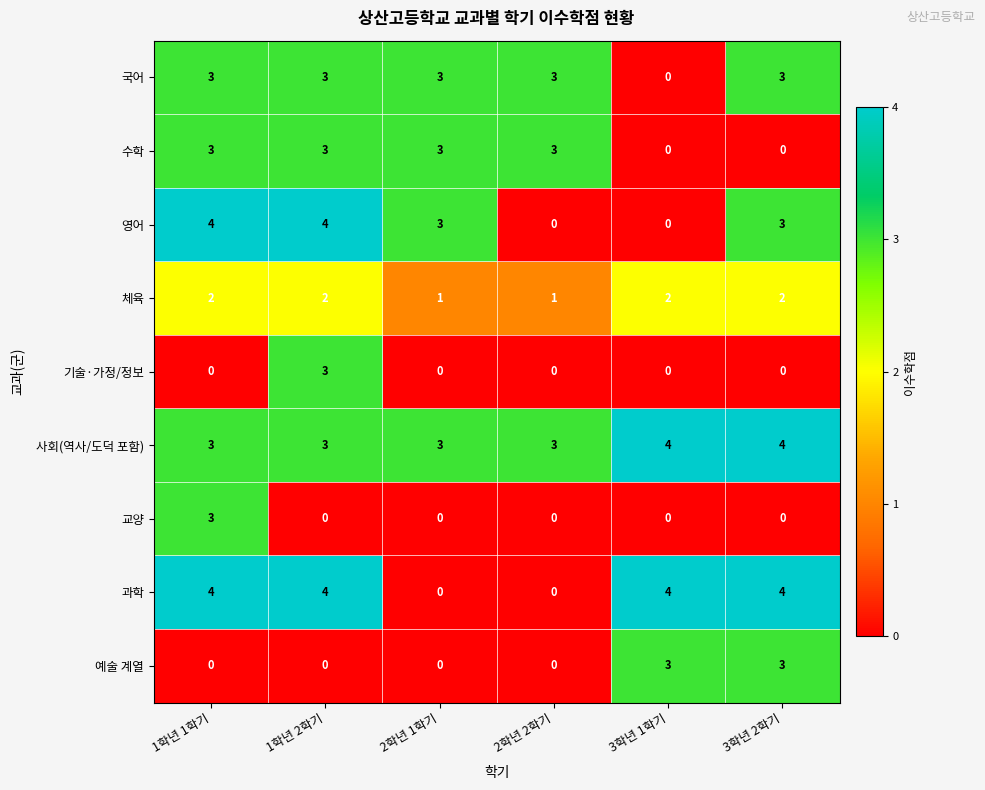

True or false: 교양 has a value of -1 at 2학년 2학기.

False